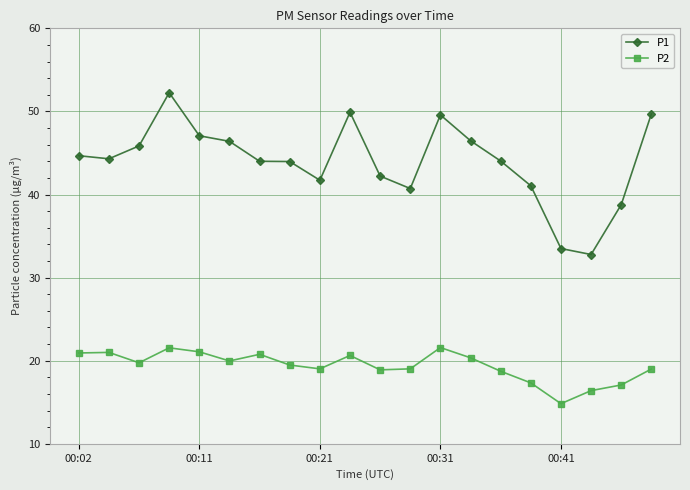

Is this an area chart (filled region under the line)?

No